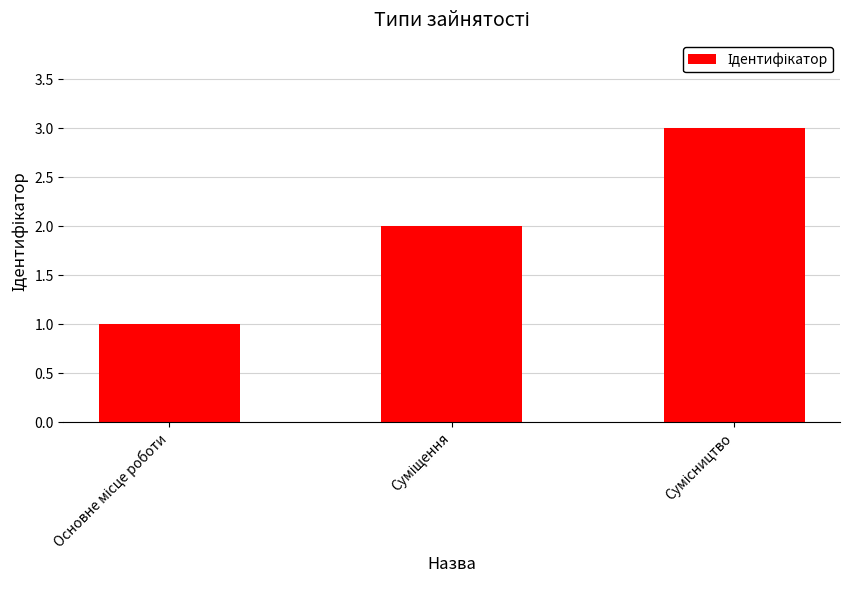

What is the sum of all values?

6